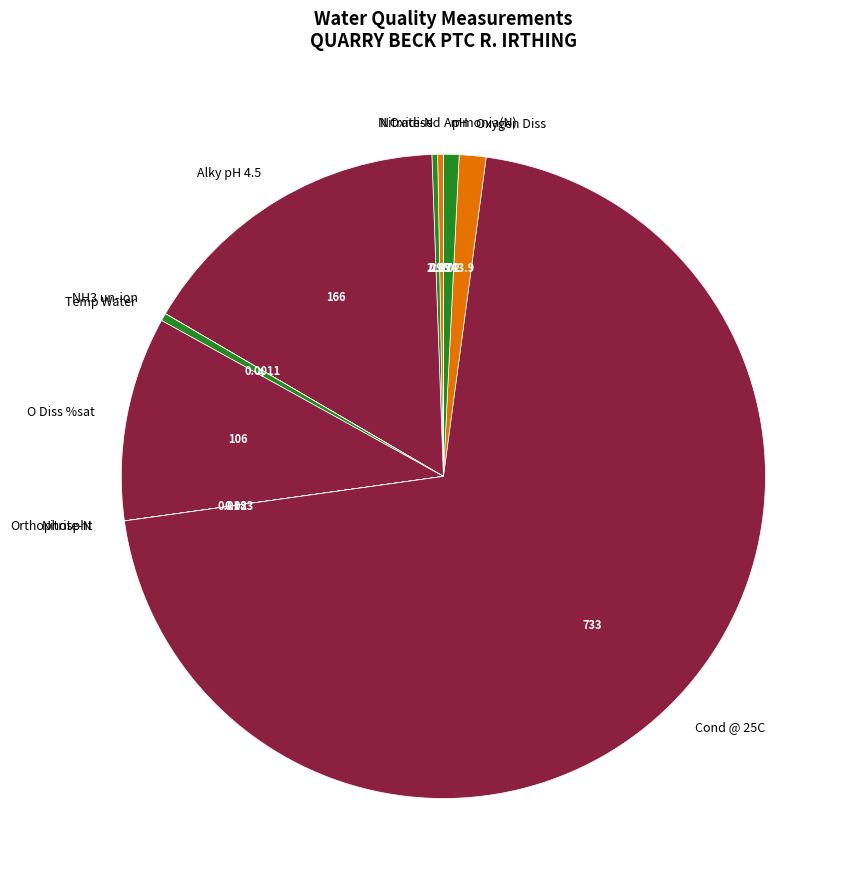

Does Cond @ 25C account for over 50% of the chart?

Yes